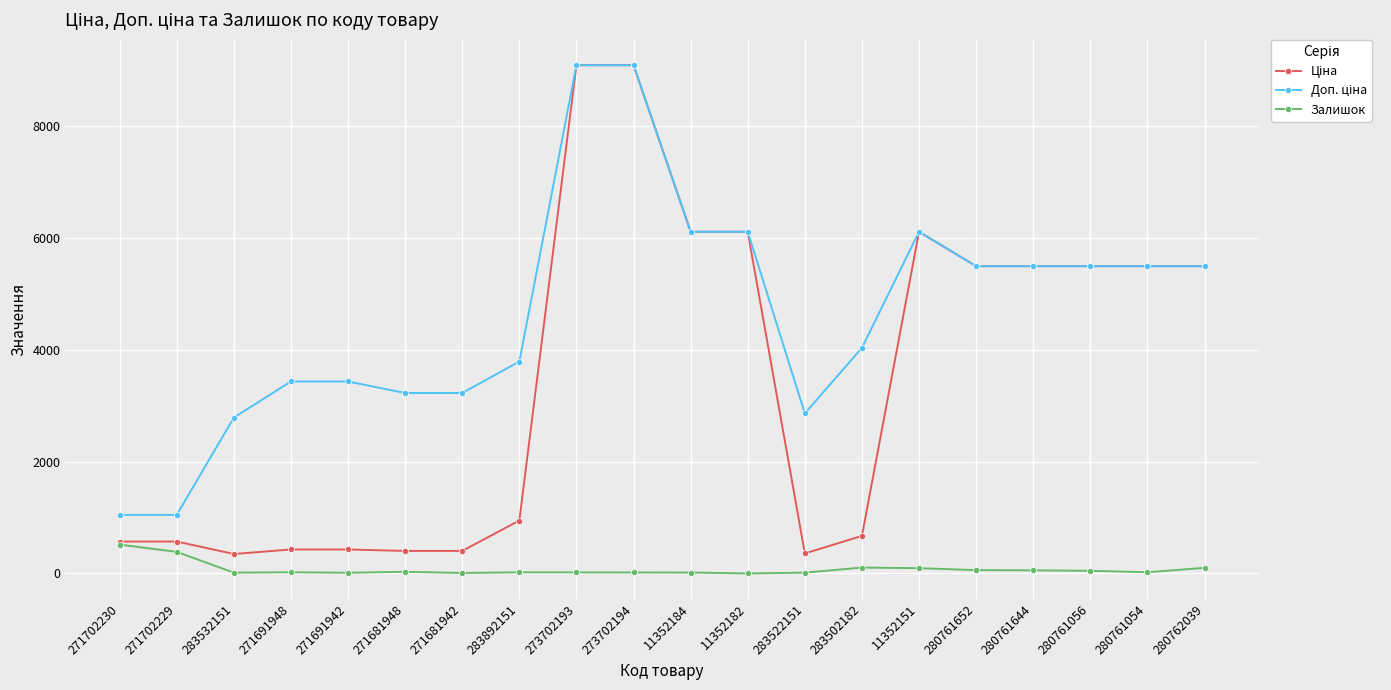

What is the label of the 9th point from the left?

273702193